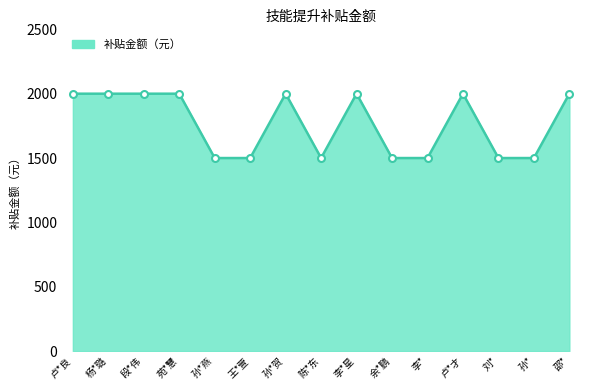

Reading left to right, extract all data points from this chart.

卢*良=2000	杨*璐=2000	段*伟=2000	苑*慧=2000	孙*燕=1500	王*萱=1500	孙*贺=2000	陈*东=1500	李*星=2000	余*鹏=1500	李*=1500	卢*才=2000	刘*=1500	孙*=1500	邵*=2000